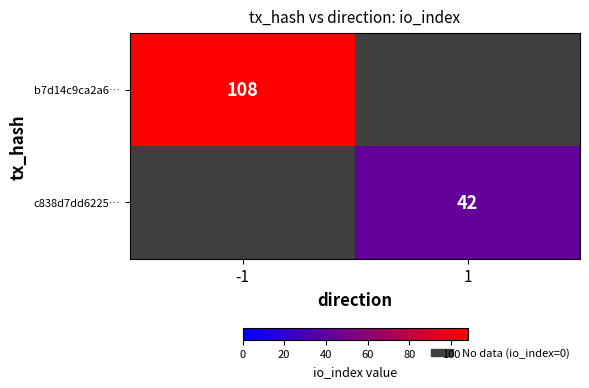

The value of b7d14c9ca2a6… at -1 is 64.4. True or false?

False